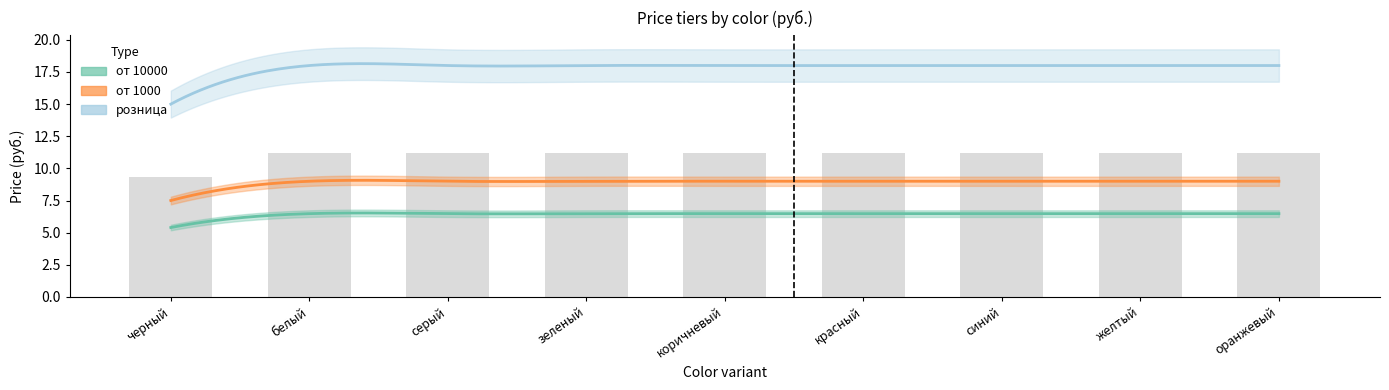

List the series in order of their peak value, highest first.

розница, от 1000, от 10000